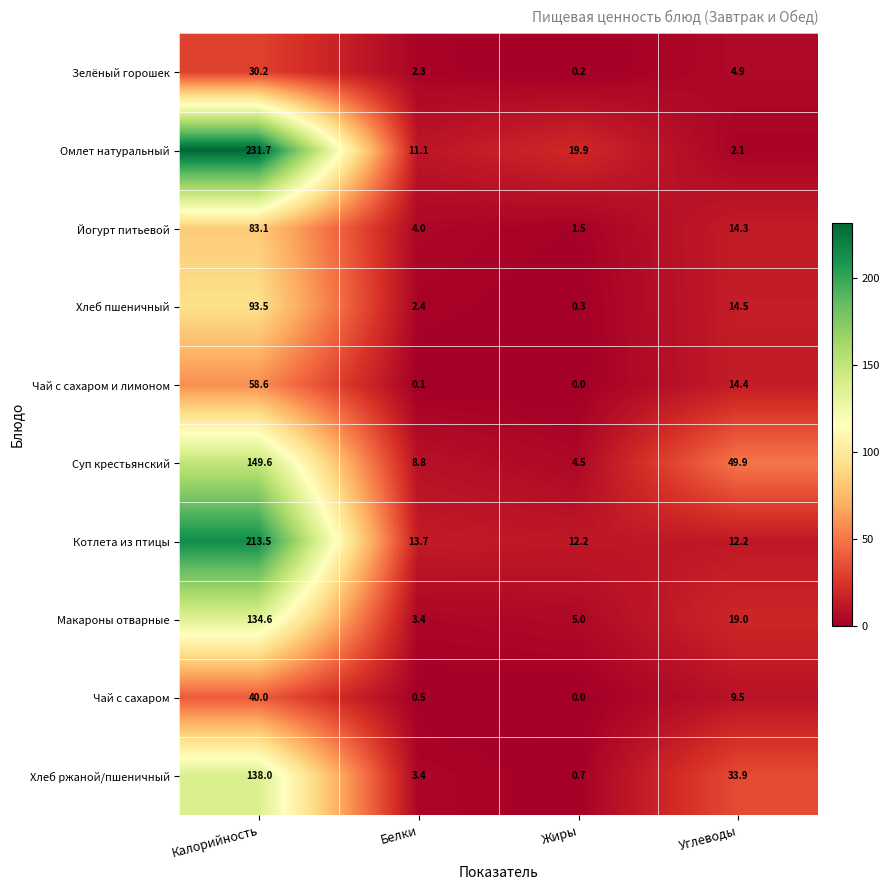

Which series changed the most between Калорийность and Углеводы?

Омлет натуральный